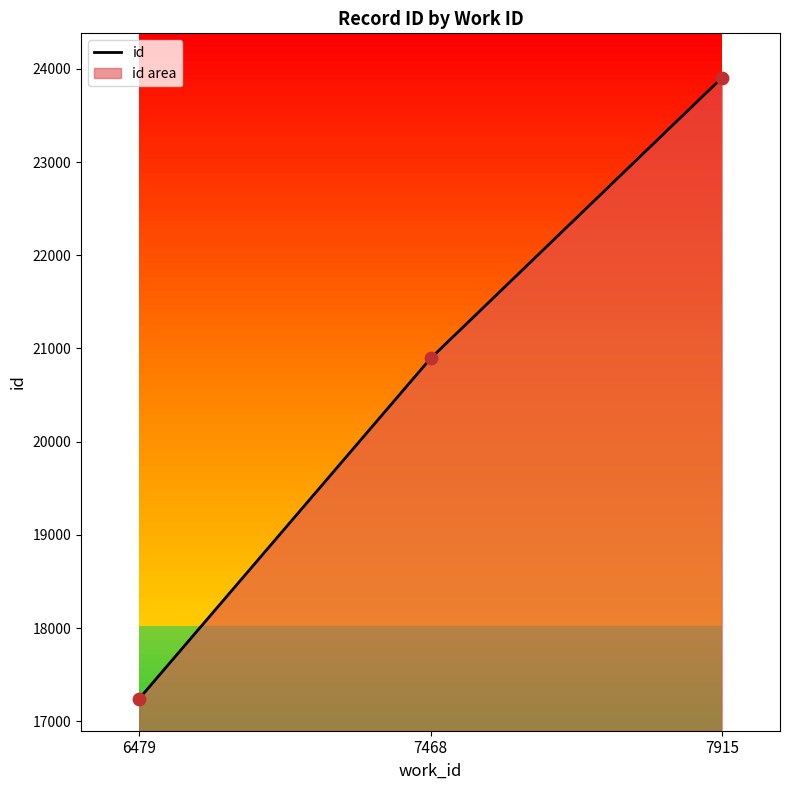

Approximately how many times larger is the value at 7915 compared to 7468?

1.1